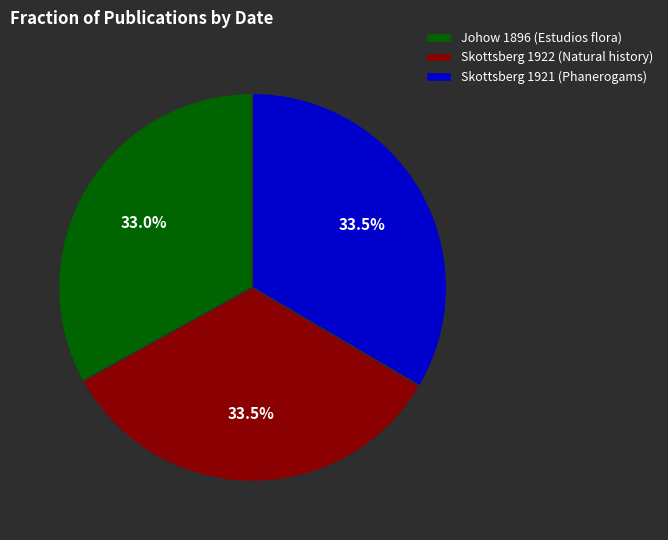

Is it true that Johow 1896 (Estudios flora) is 33% of the pie?

True